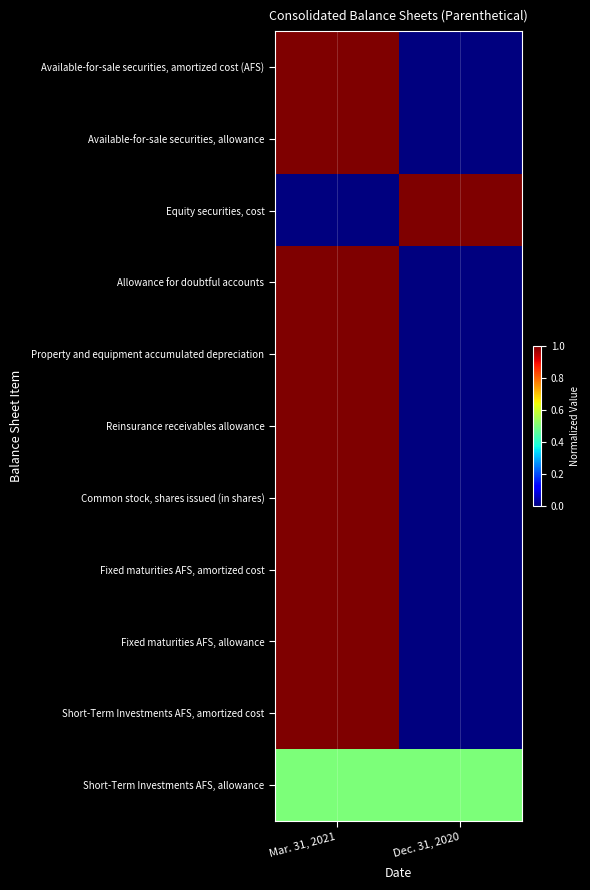

At which category is the sum across all series the highest?

Mar. 31, 2021